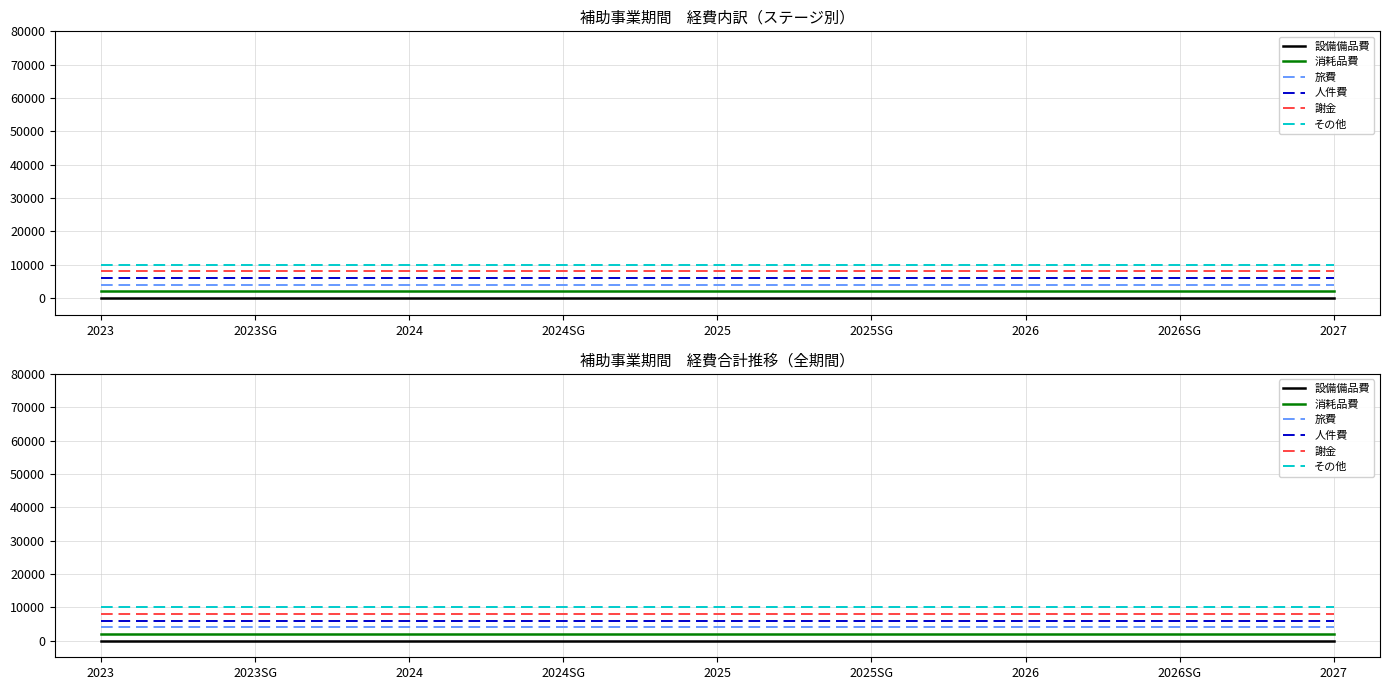

What is the label of the 6th point from the left?

2025SG